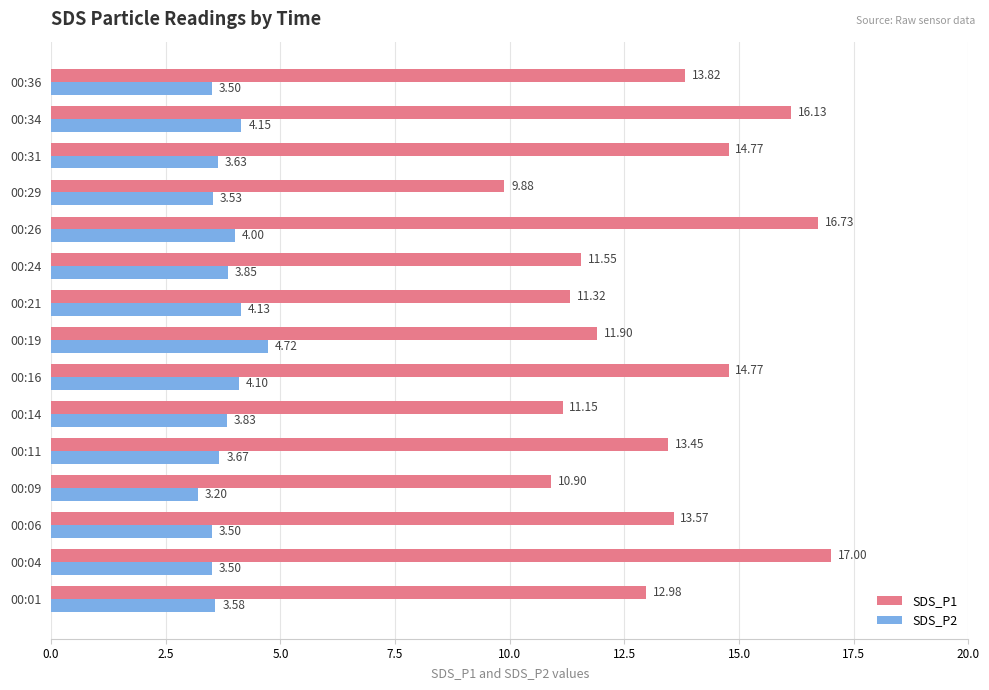

What is the total value across all series at 00:14?

15.0